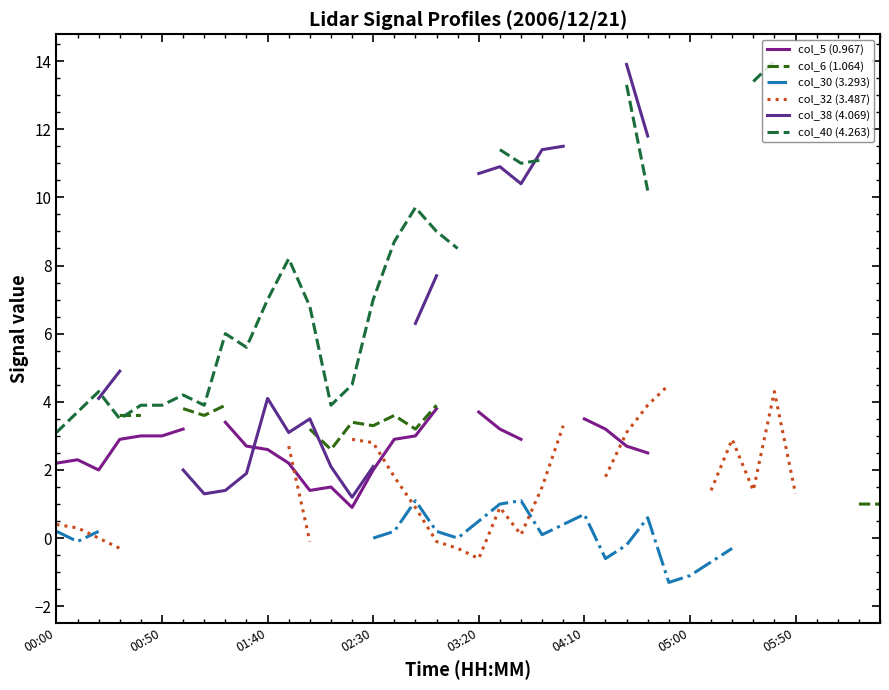

What is the difference between the maximum and minimum values in the col_32 (3.487) series?

5.1